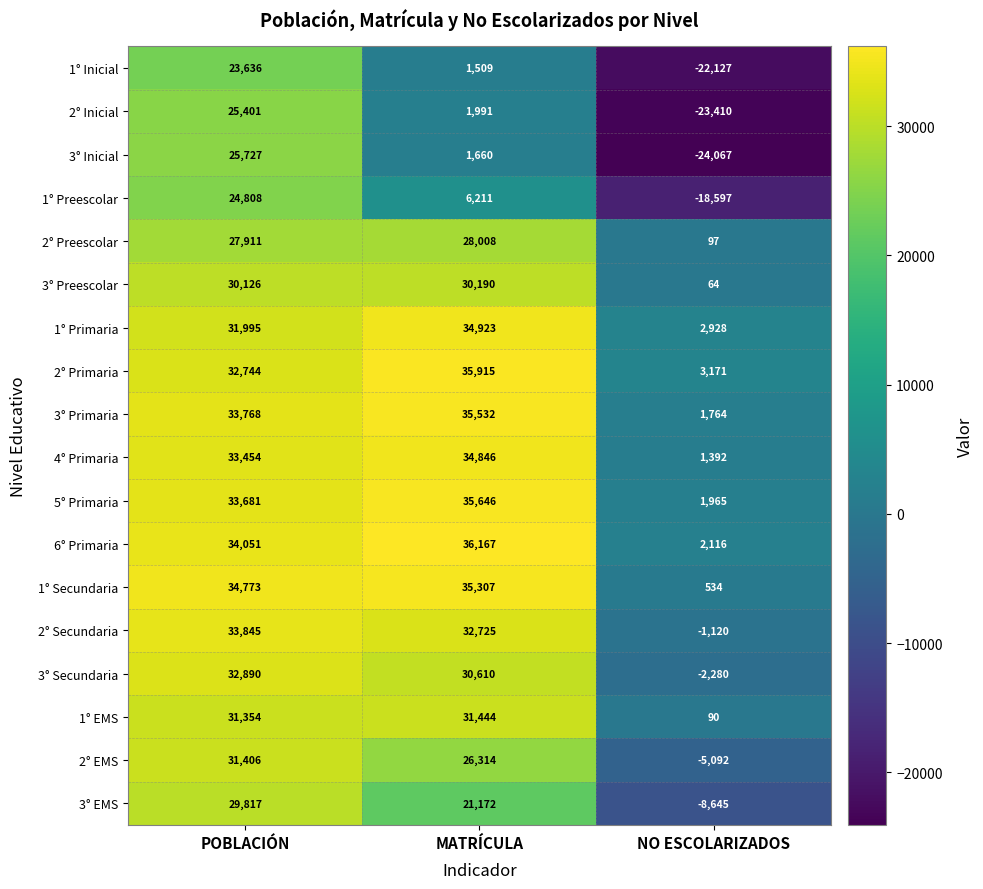

What is the difference between the highest and lowest values at POBLACIÓN?

11137